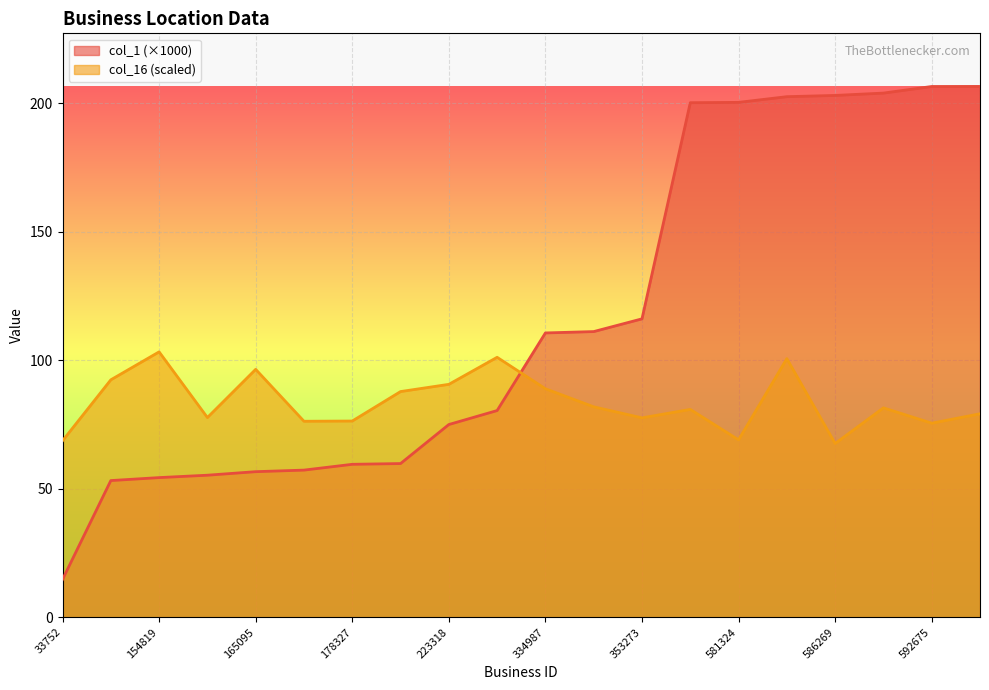

At which label does col_16 reach its minimum?

586269